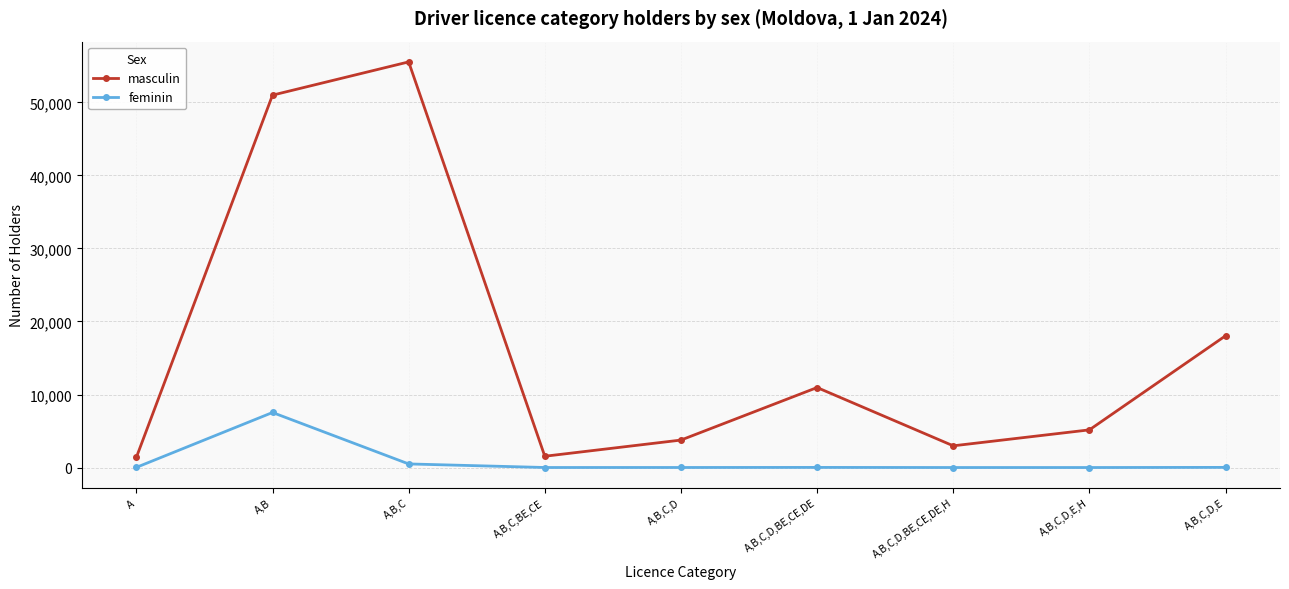

At which label does masculin reach its peak?

A,B,C